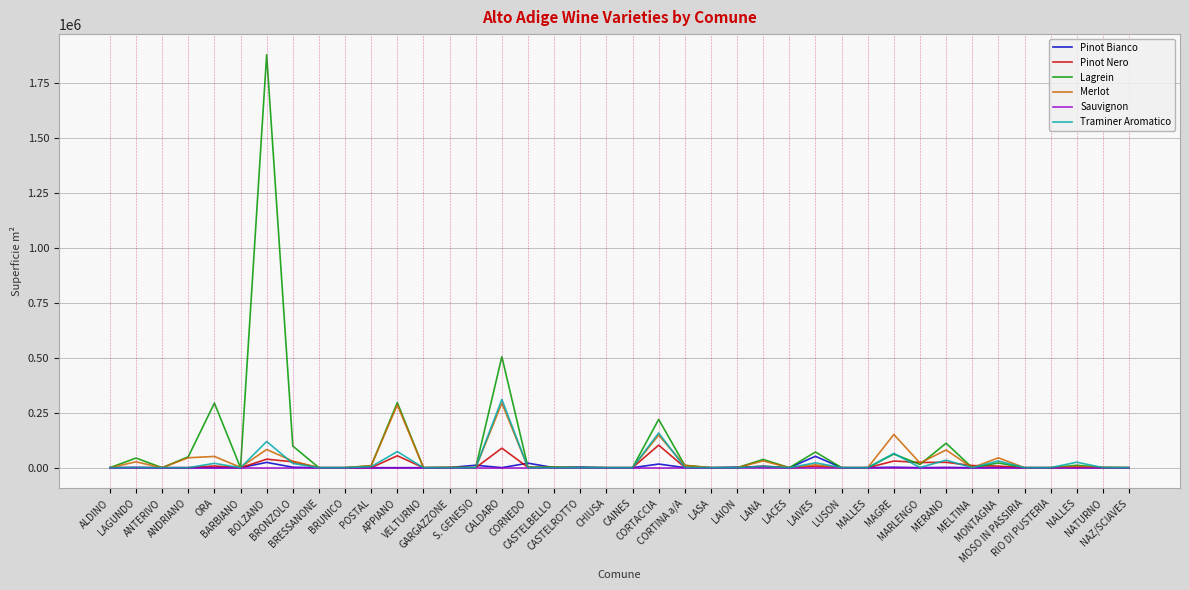

Which series has the largest range (max minus min)?

Lagrein